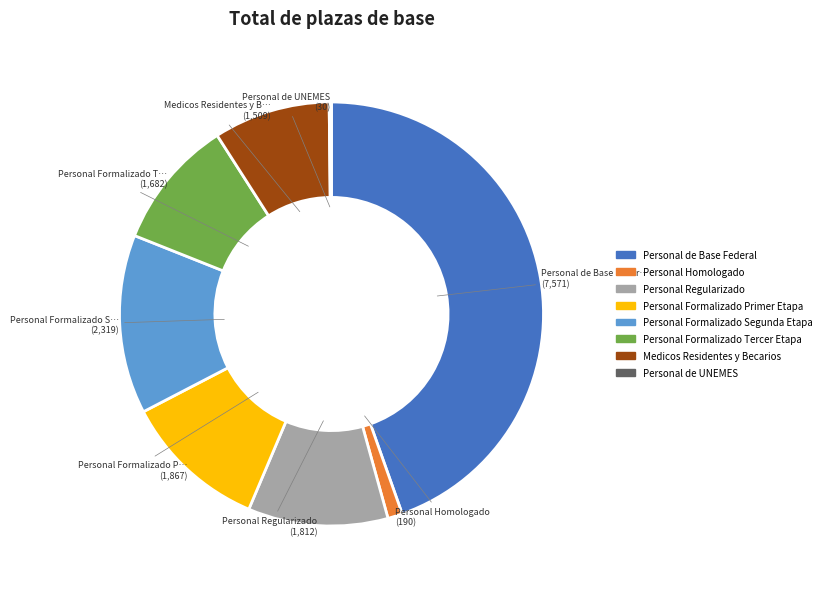

Do Medicos Residentes y Becarios and Personal Formalizado Tercer Etapa together represent more than half of the pie?

No